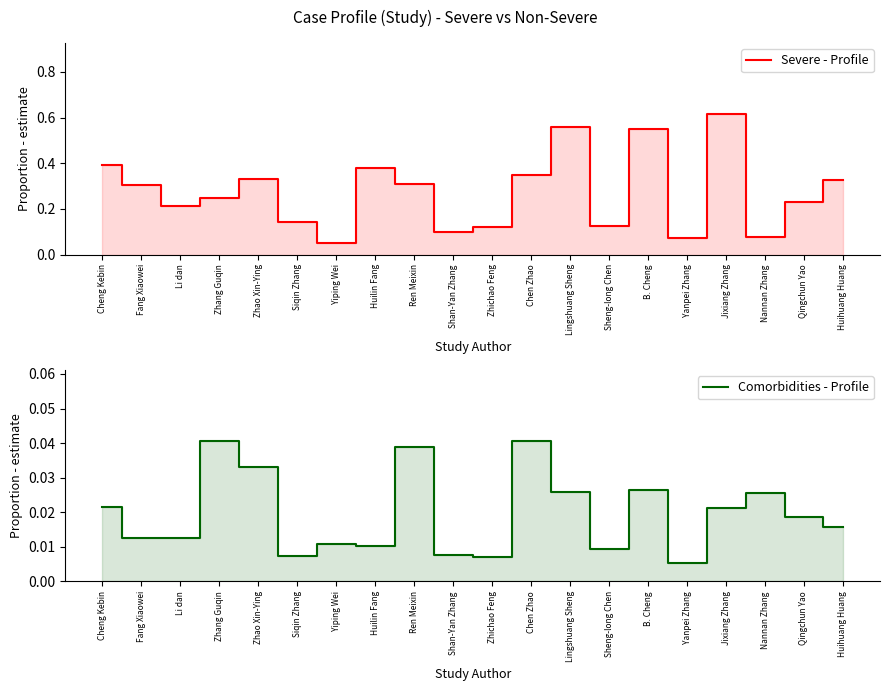

In Comorbidities - Profile, how many points are higher than both neighbors (excluding endpoints)?

6